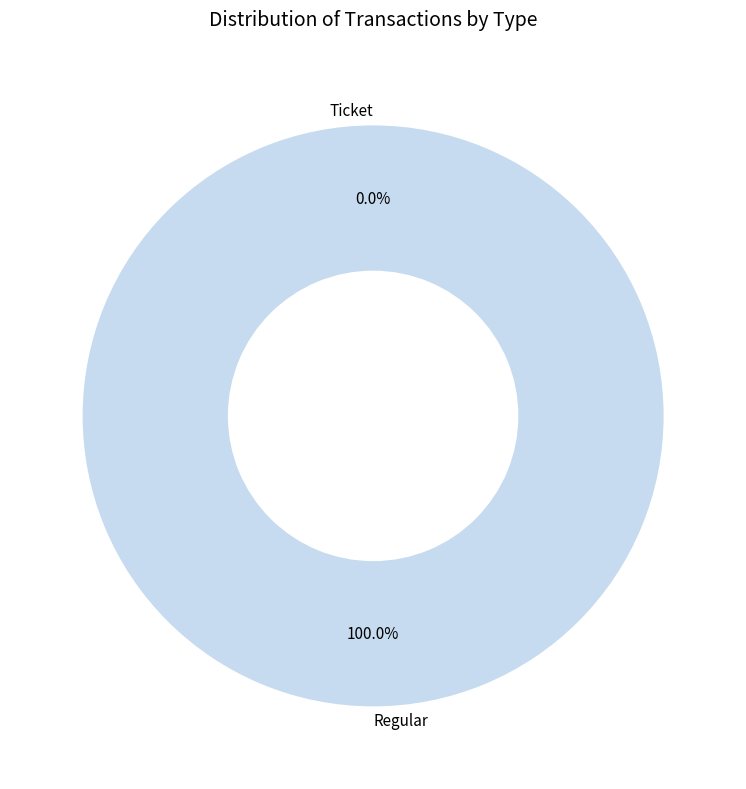

To the nearest percent, what is the difference between the largest and smallest slice percentages?

100%